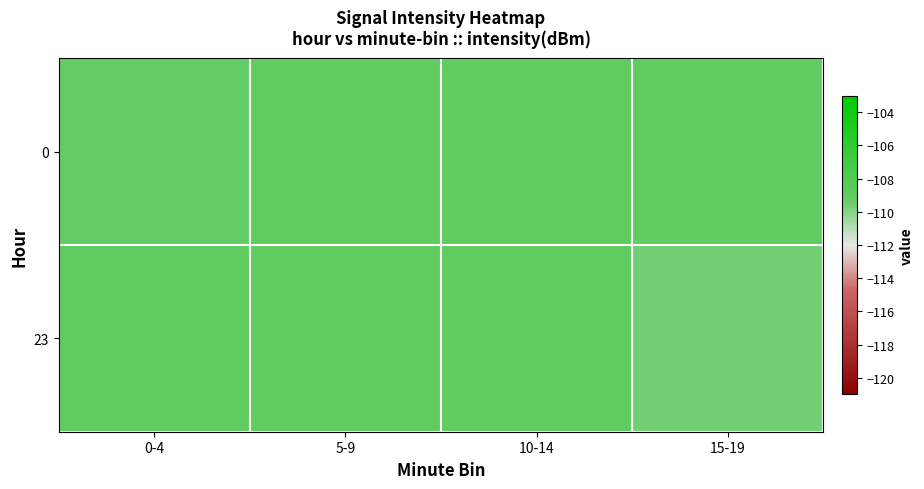

List the series in order of their peak value, highest first.

23, 0